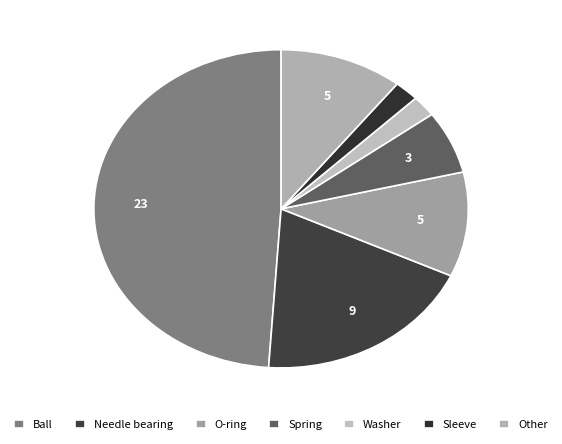

To the nearest percent, what is the difference between the largest and smallest slice percentages?

47%